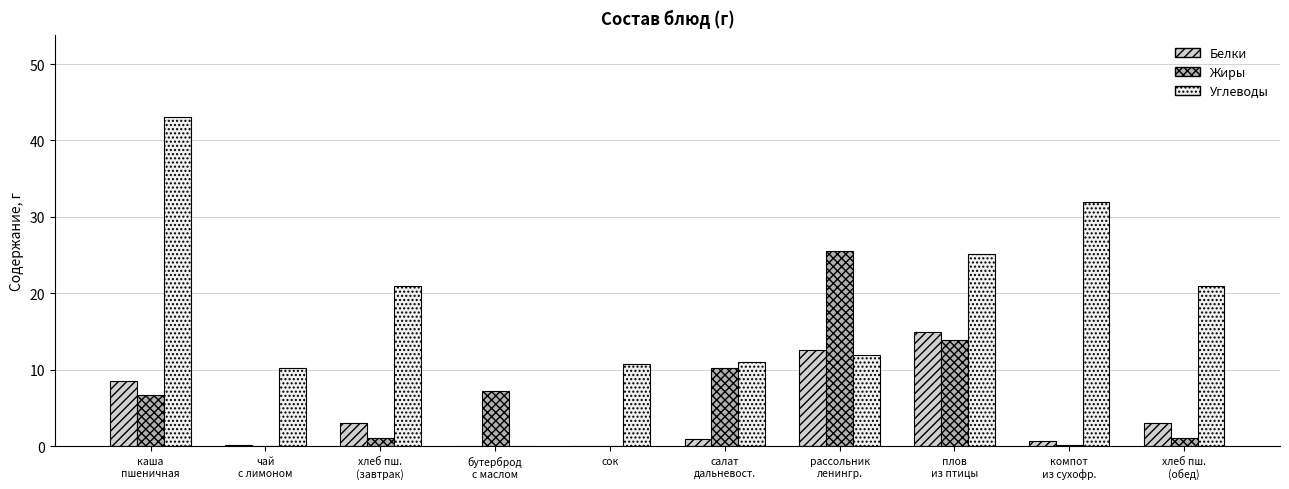

Which series has the largest total across all categories?

Углеводы